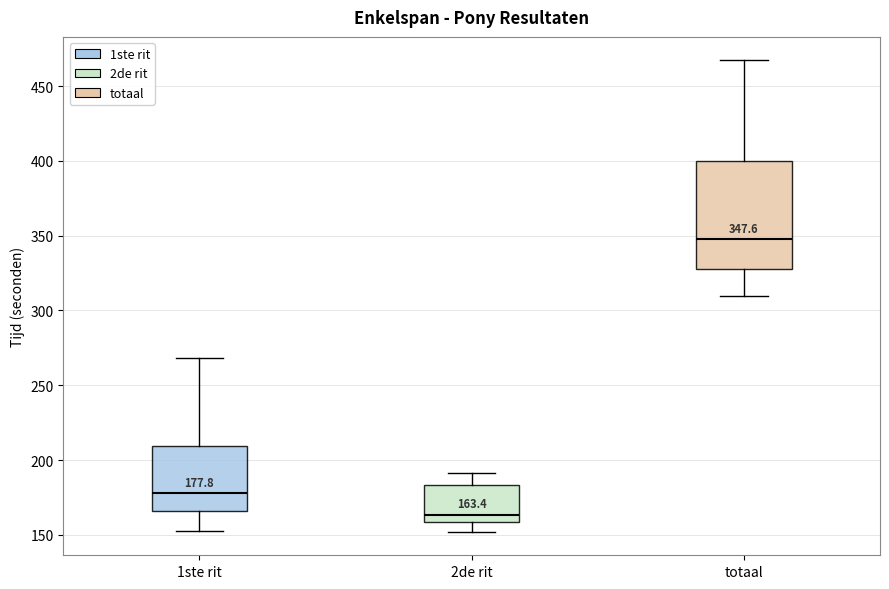

Which box's median line is the highest?

totaal